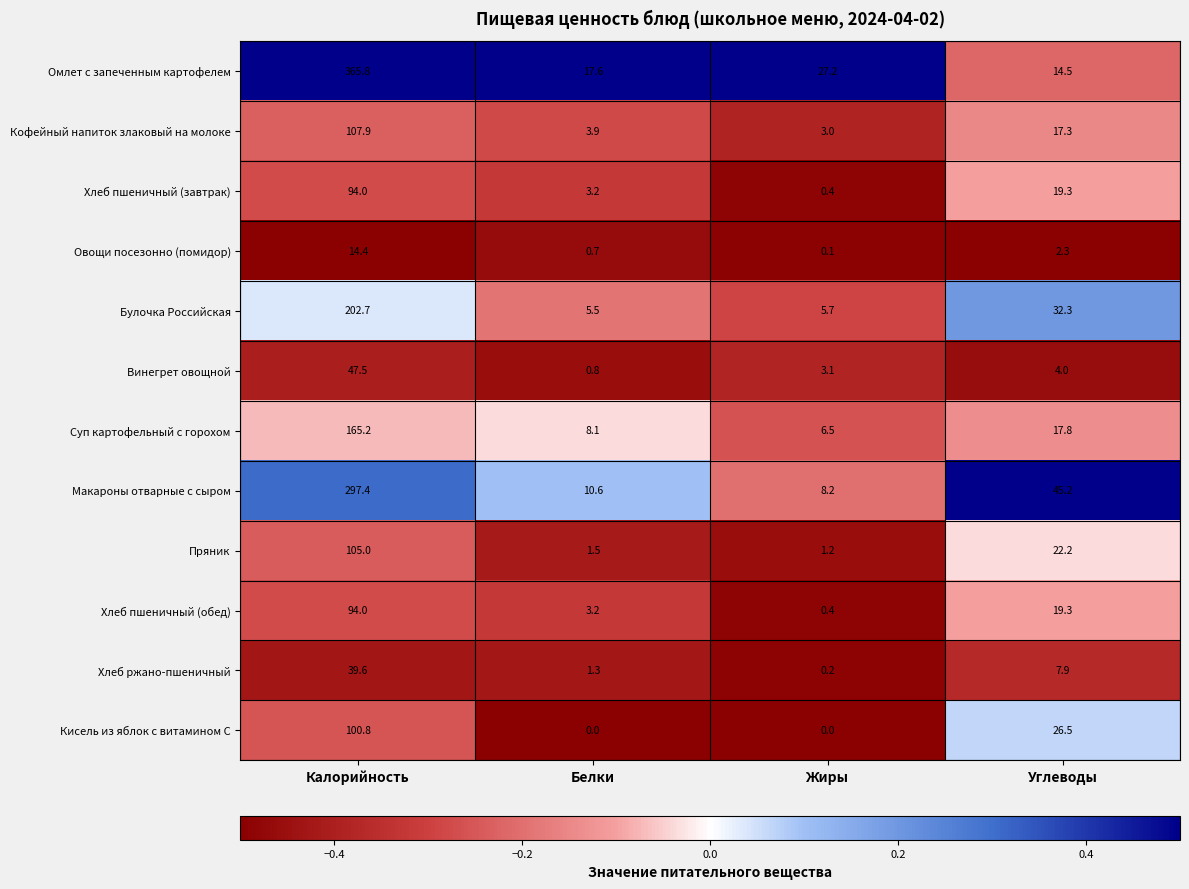

Is it true that Хлеб ржано-пшеничный equals 0.4 at Белки?

False